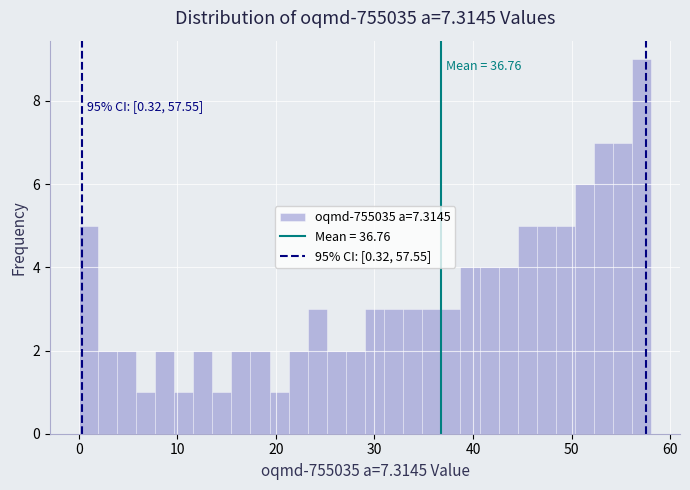

Read against the x-axis, roughly where is the centre of the tallest bar?

57